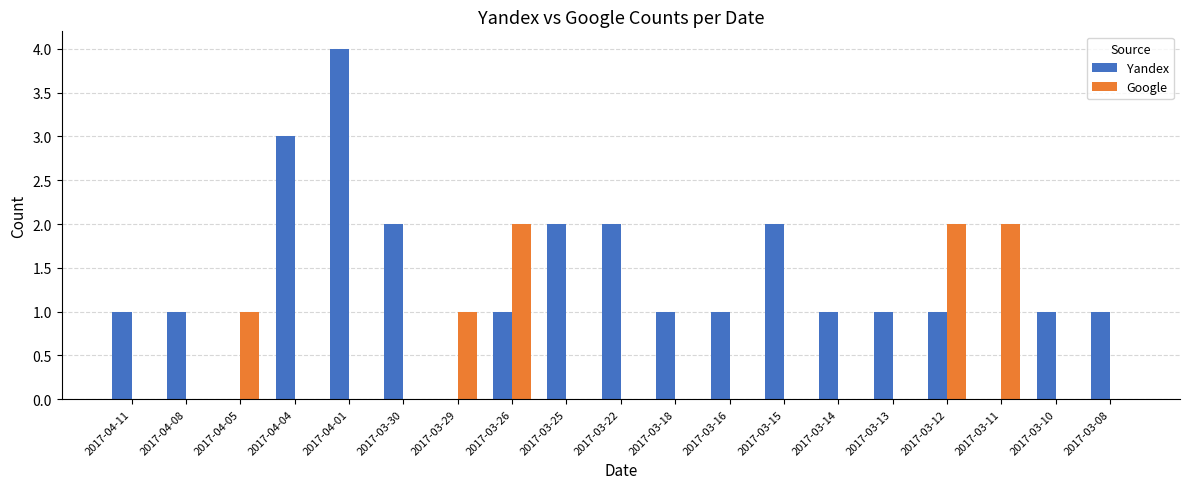

Is the value of Yandex at 2017-03-30 greater than the value of Google at 2017-03-15?

Yes